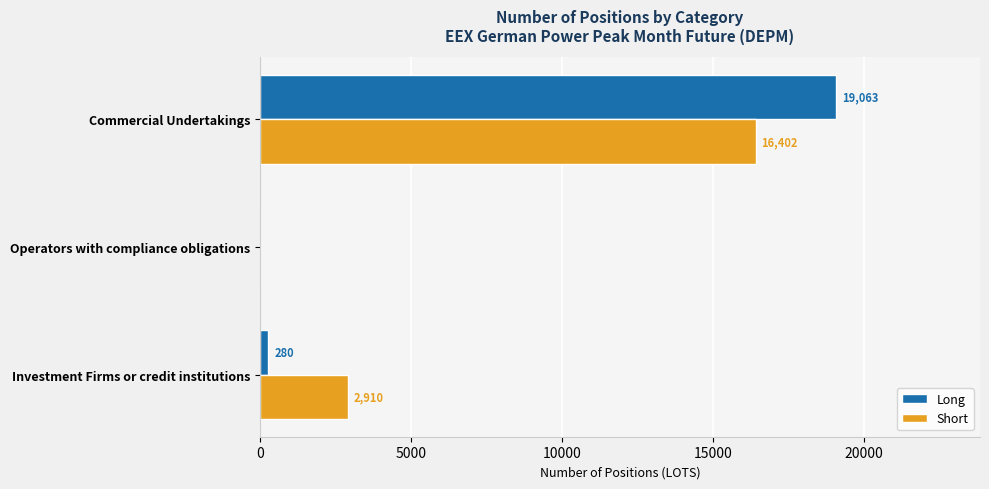

What is the sum of the Short values at Operators with compliance obligations and Investment Firms or credit institutions?

2910